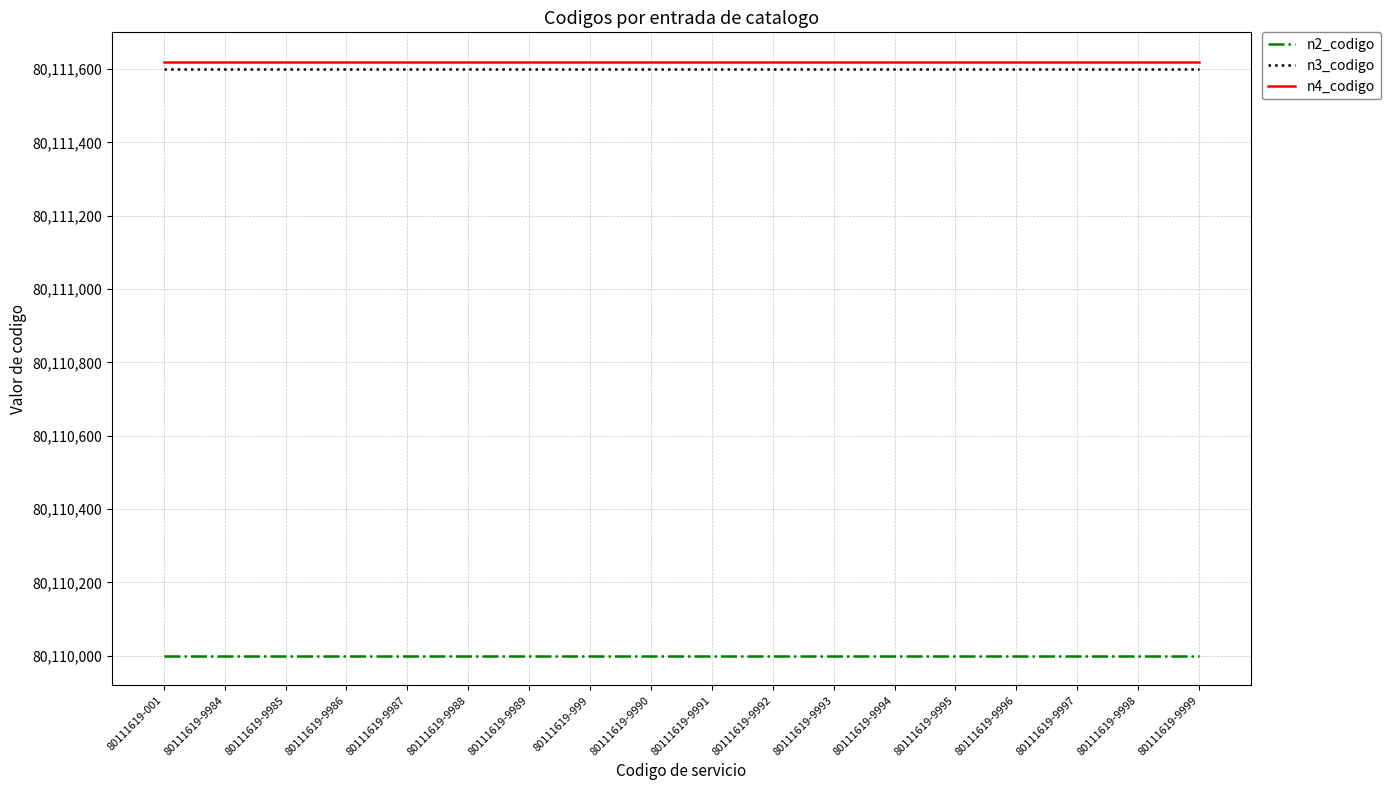

What is the minimum value for n4_codigo?

80111619